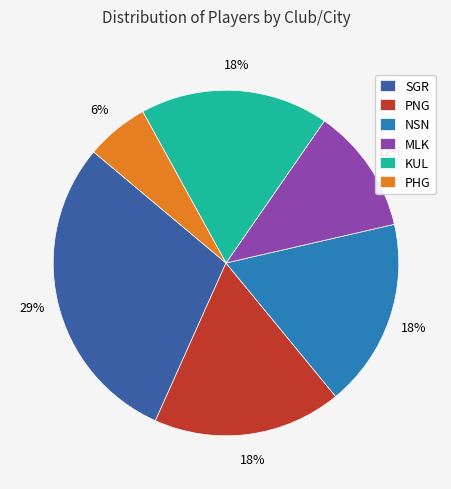

What is the largest slice in the pie chart?

SGR